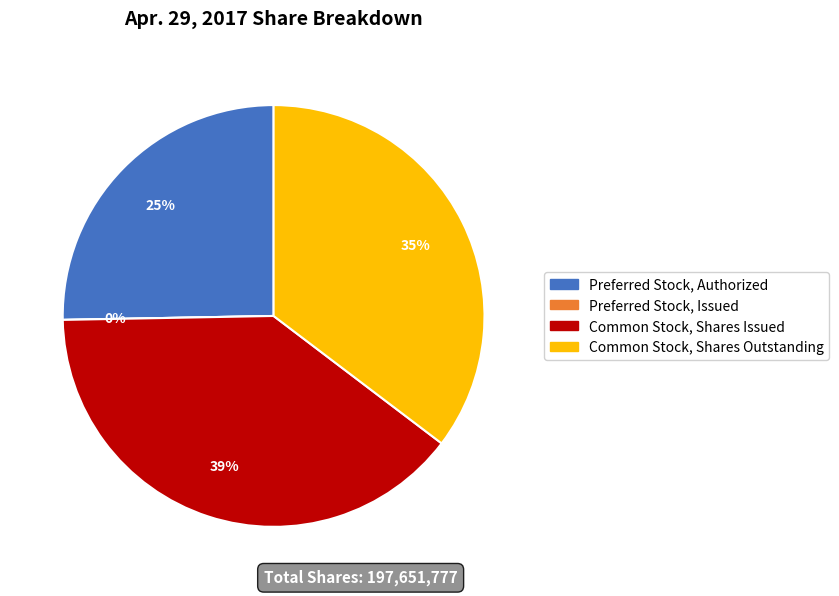

Is there any slice that represents more than half of the pie?

No